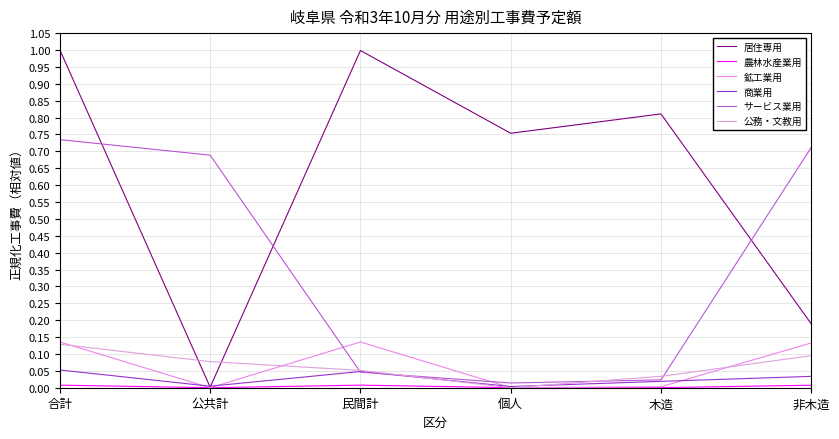

True or false: サービス業用 has a value of 0.0 at 個人.

True